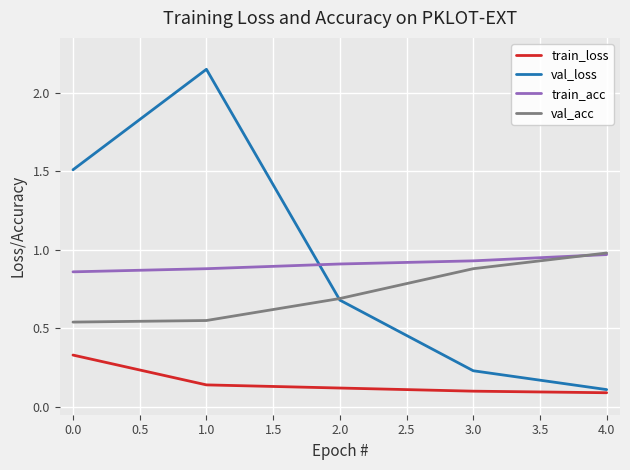

True or false: val_acc and train_loss intersect in this chart.

False